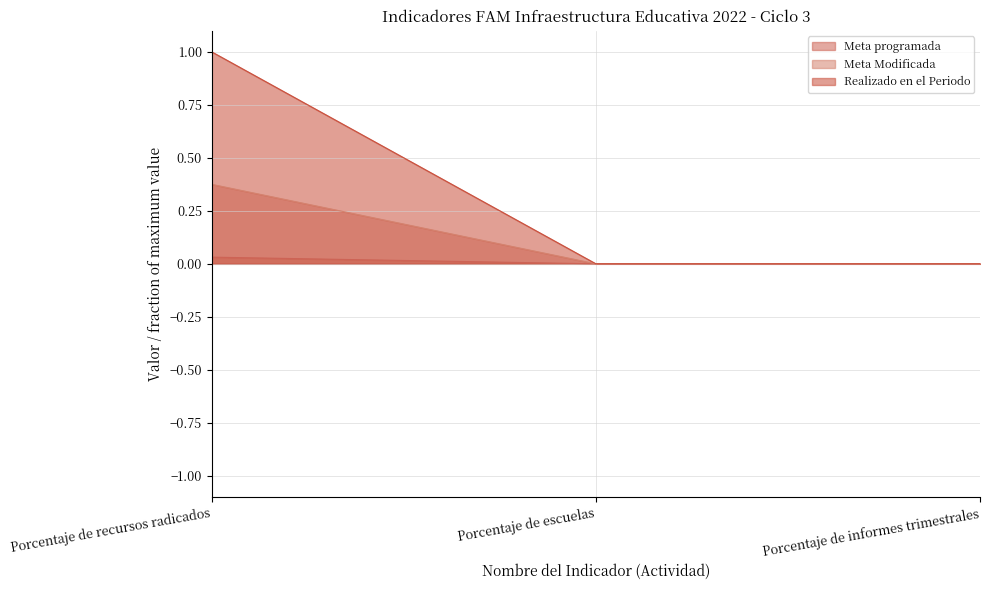

What is the label of the 2nd point from the left?

Porcentaje de escuelas